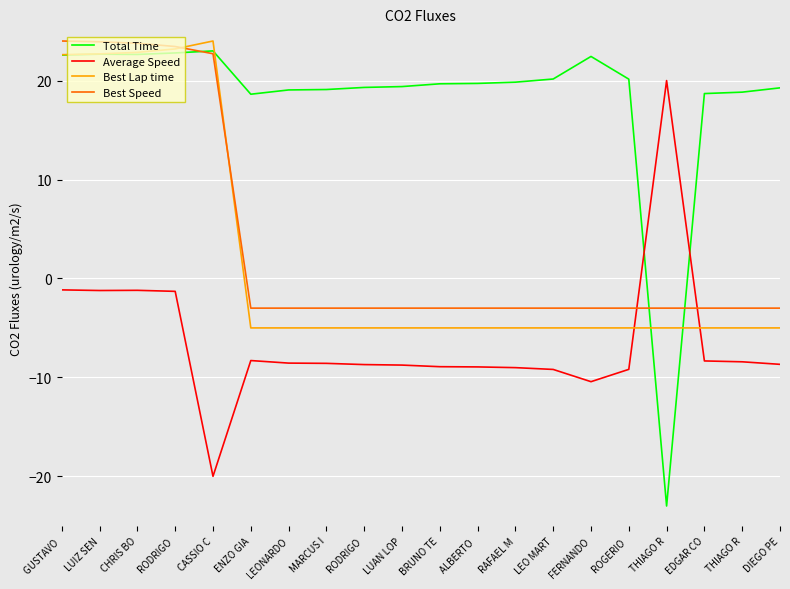

What is the difference between the Total Time values at LEO MART and MARCUS I?

1.1